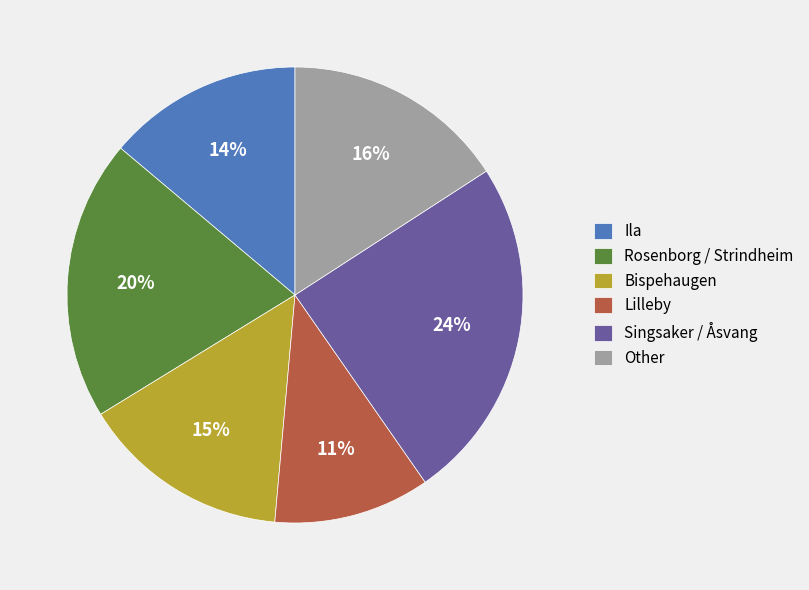

Is there a majority slice in this chart?

No